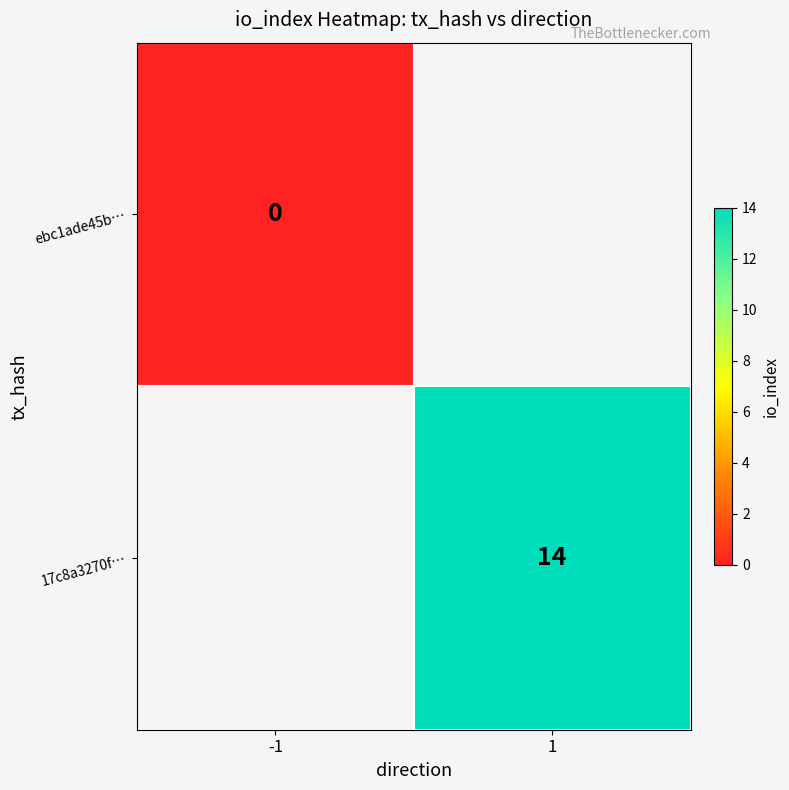

Is the value of ebc1ade45b… at -1 greater than the value of 17c8a3270f… at 1?

No